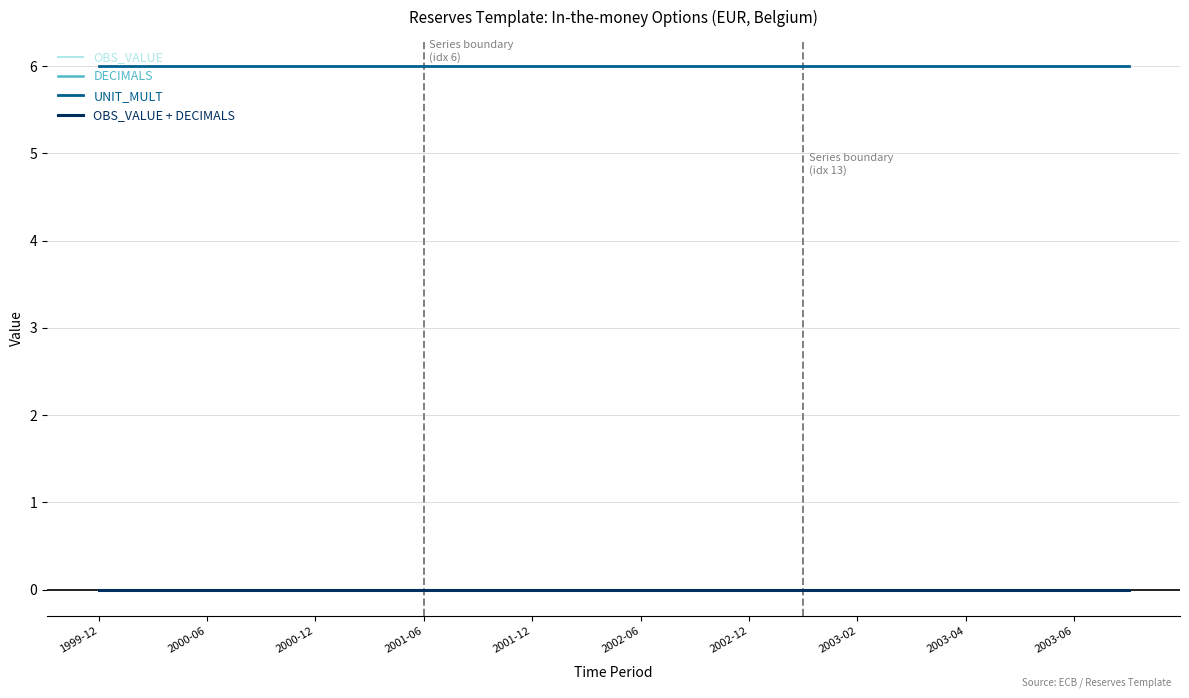

How many lines are shown in the chart?

4